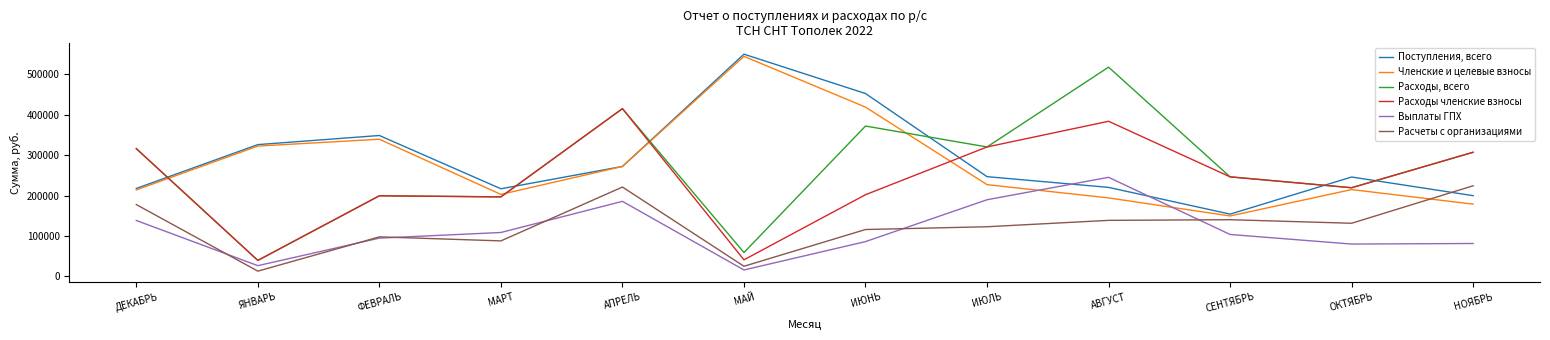

Is the value of Членские и целевые взносы at МАЙ greater than the value of Выплаты ГПХ at МАРТ?

Yes